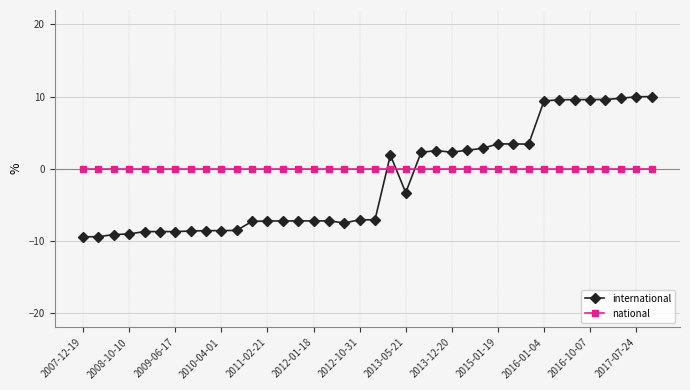

Count the number of data series in this chart.

2